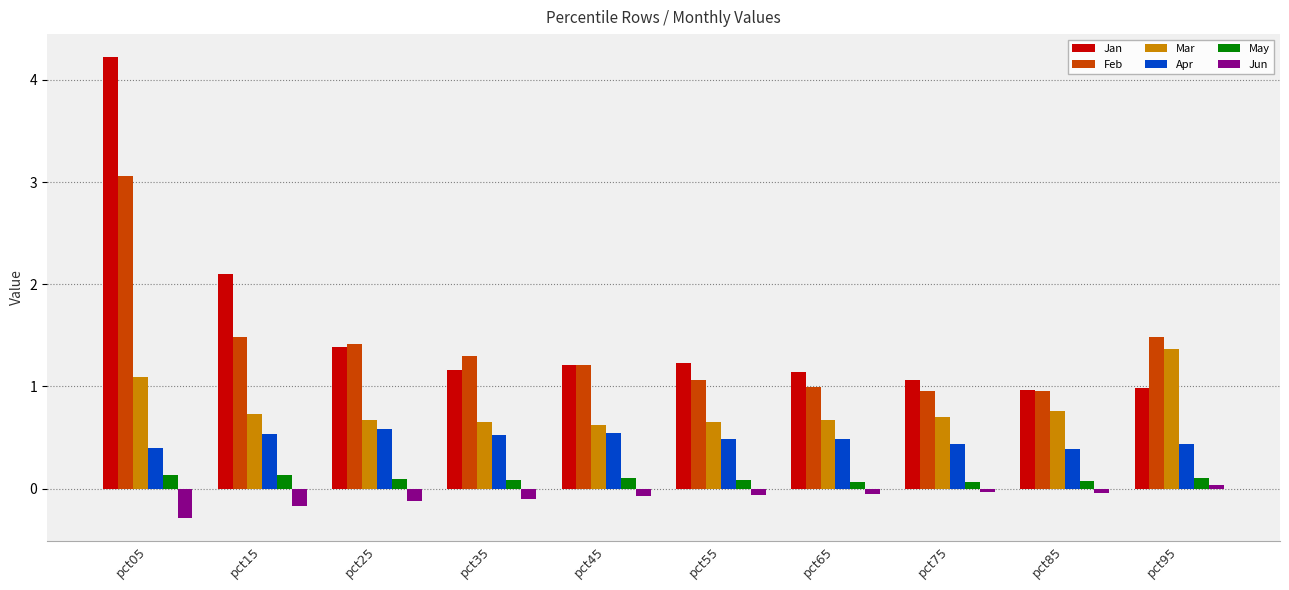

At which label is Mar closest to 0?

pct45